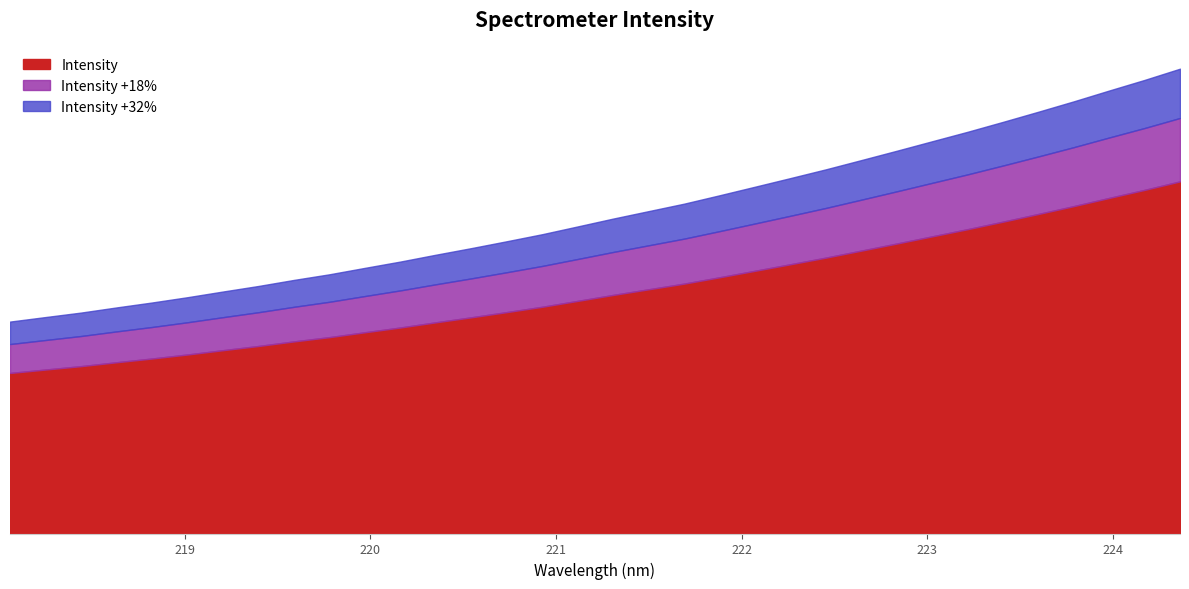

Rank the categories by value from highest to lowest.

224.3616, 224.1709, 223.9802, 223.7895, 223.5987, 223.408, 223.2172, 223.0264, 222.8355, 222.6447, 222.4538, 222.263, 222.0721, 221.8812, 221.6902, 221.4993, 221.3083, 221.1174, 220.9264, 220.7354, 220.5444, 220.3533, 220.1623, 219.9712, 219.7801, 219.589, 219.3979, 219.2067, 219.0156, 218.8244, 218.6332, 218.442, 218.2508, 218.0596